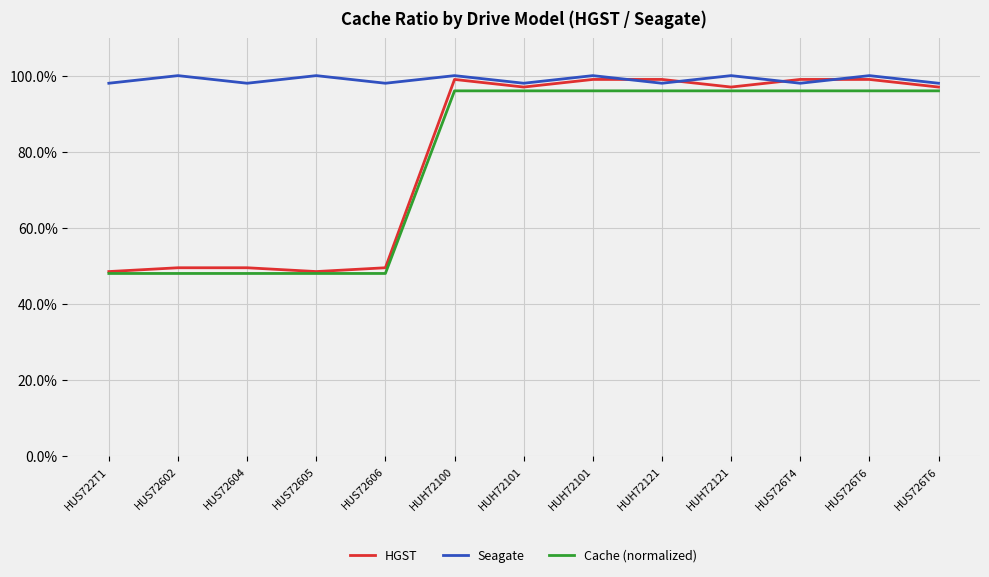

True or false: HGST and Seagate cross at least once.

True